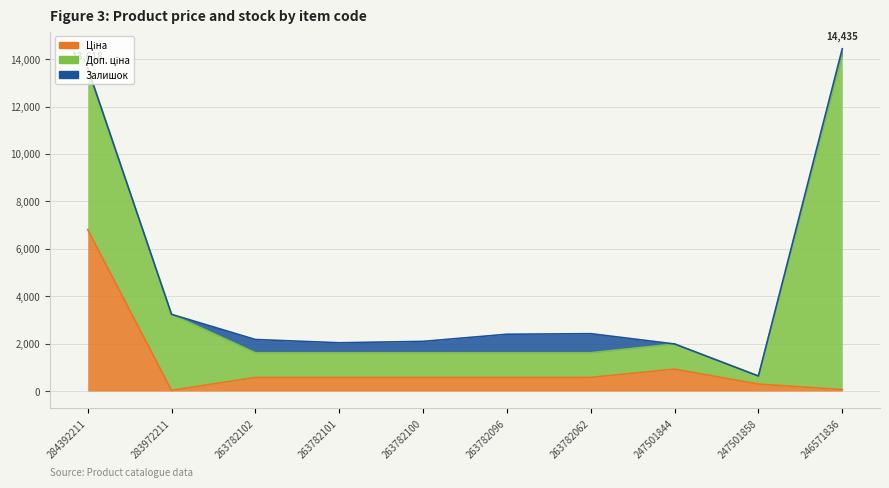

At which category does the chart reach its peak across all series?

246571836